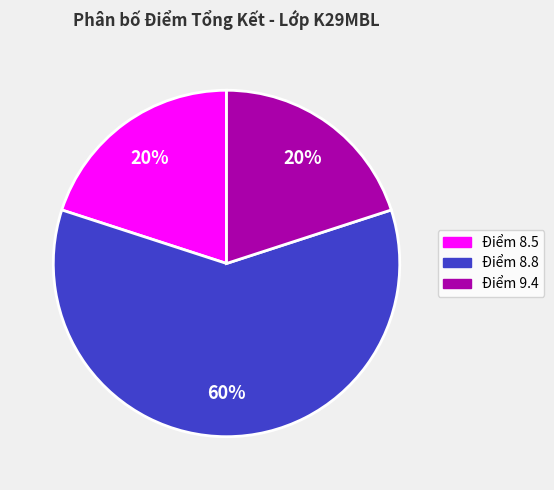

Is there any slice that represents more than half of the pie?

Yes